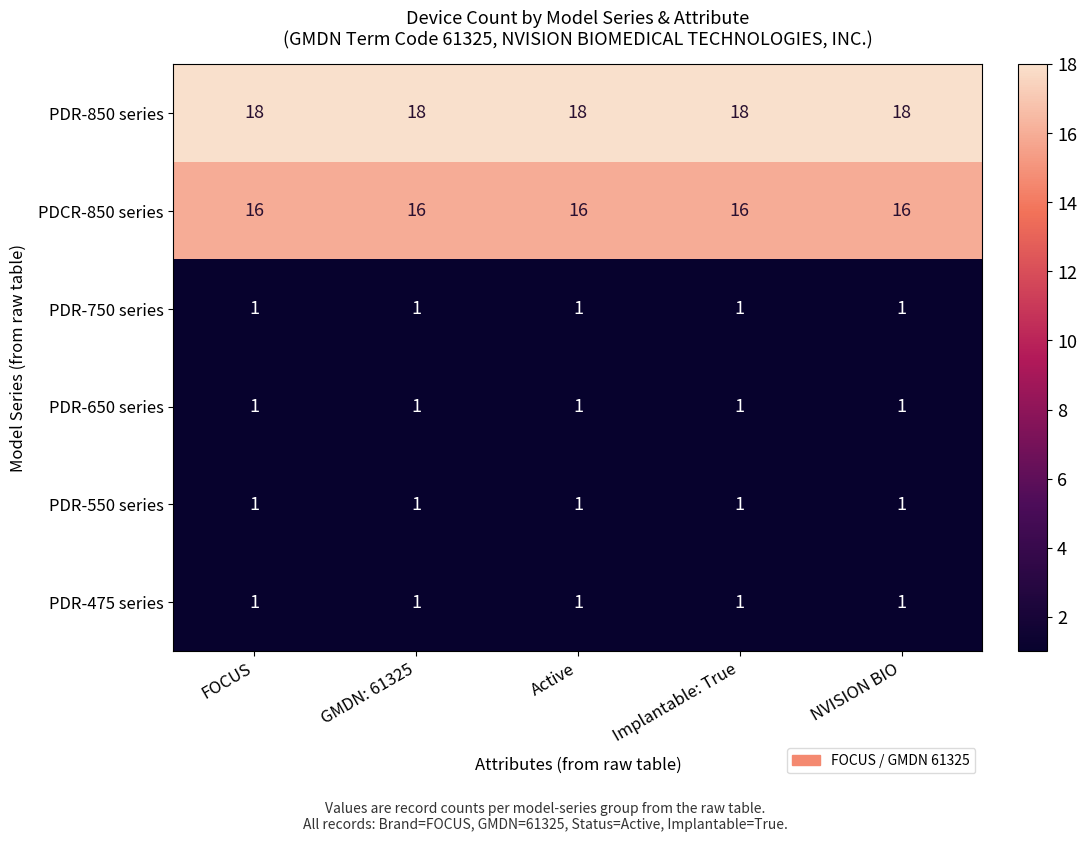

What is the greatest value displayed?

18